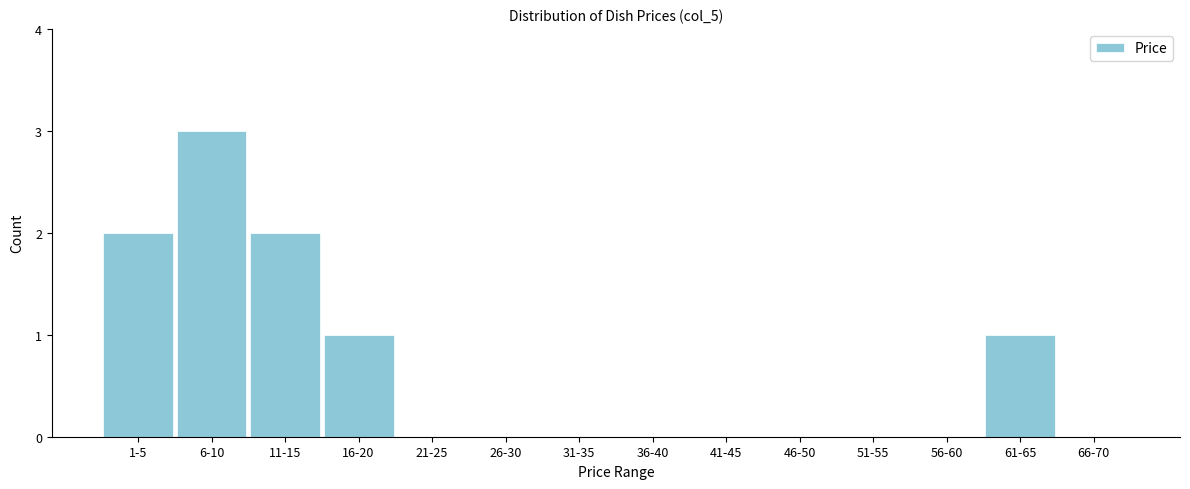

Reading right to left, list all the values displayed in this chart.

66-70=0	61-65=1	56-60=0	51-55=0	46-50=0	41-45=0	36-40=0	31-35=0	26-30=0	21-25=0	16-20=1	11-15=2	6-10=3	1-5=2